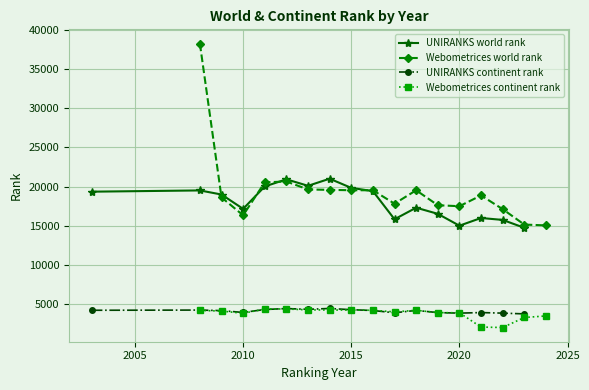

What is the lowest value of the UNIRANKS world rank series?

14752